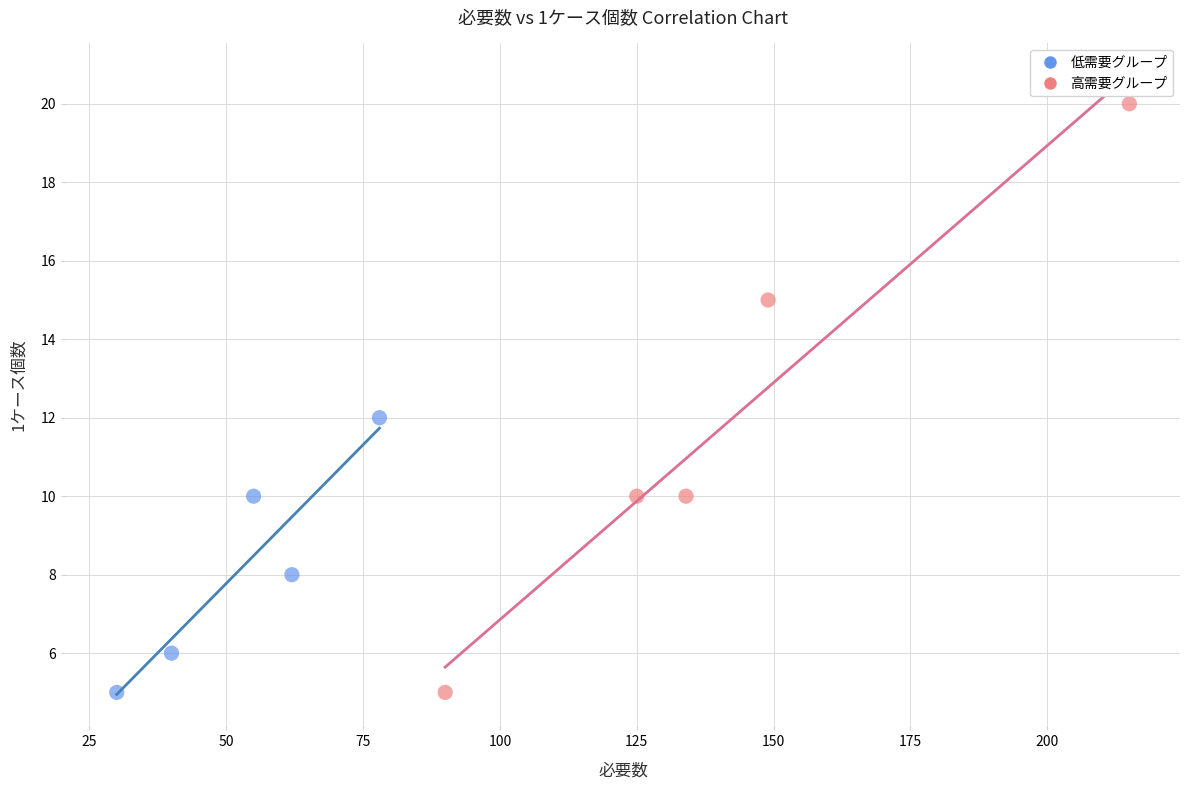

What are all the series names shown in the legend?

低需要グループ, 高需要グループ